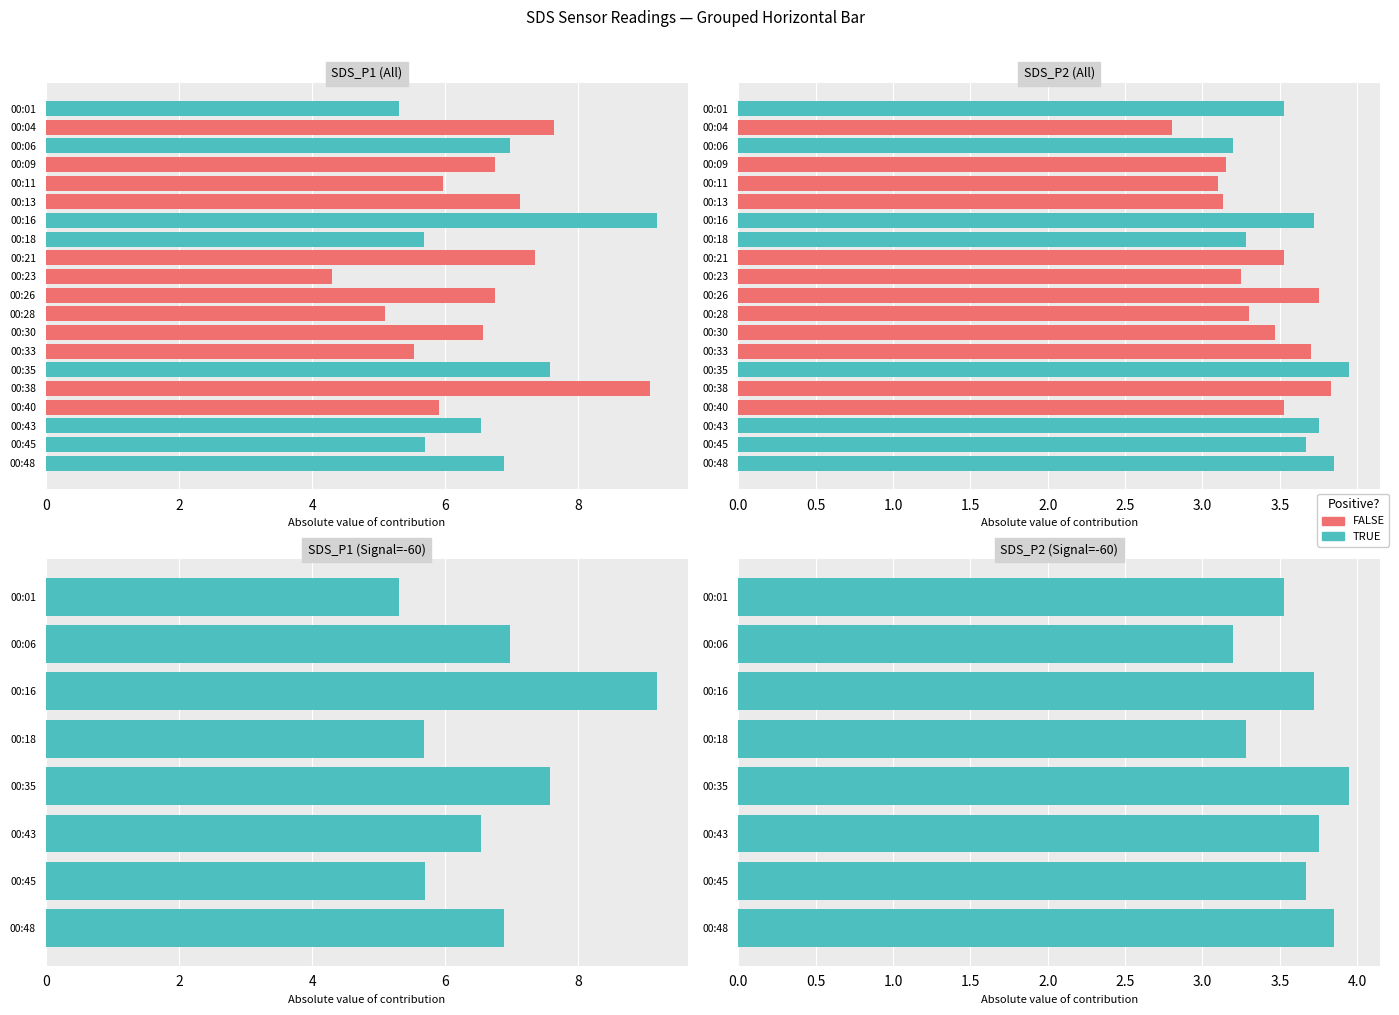

Reading right to left, extract all data points from this chart.

SDS_P1: 6.9	5.7	6.5	5.9	9.1	7.6	5.5	6.6	5.1	6.8	4.3	7.3	5.7	9.2	7.1	6.0	6.8	7.0	7.6	5.3
SDS_P2: 3.9	3.7	3.8	3.5	3.8	4.0	3.7	3.5	3.3	3.8	3.2	3.5	3.3	3.7	3.1	3.1	3.1	3.2	2.8	3.5